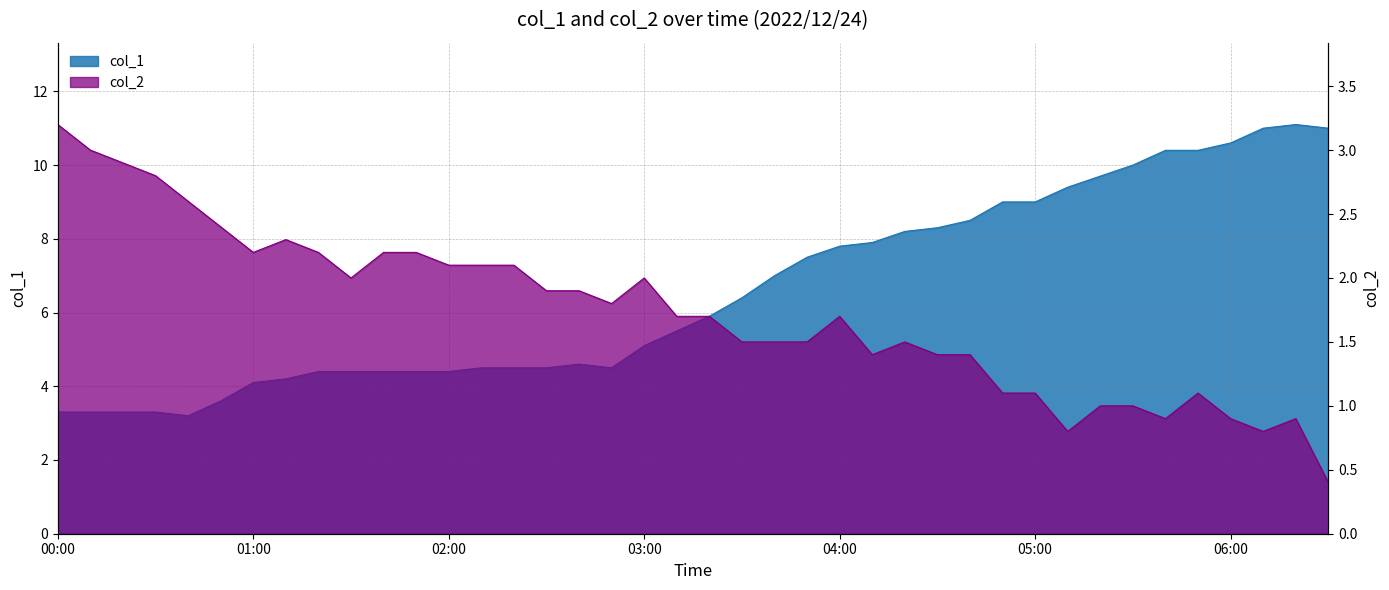

What is the label of the 11th point from the left?

2022/12/24 01:40:00